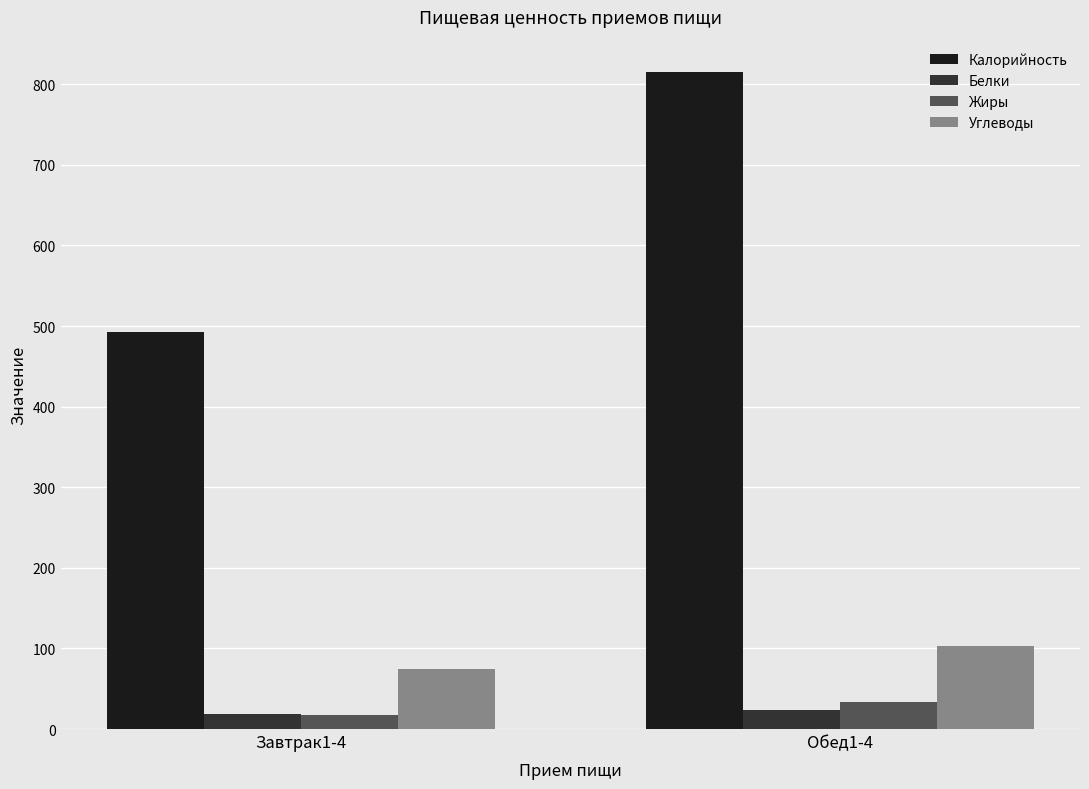

The value of Углеводы at Обед1-4 is 176.0. True or false?

False